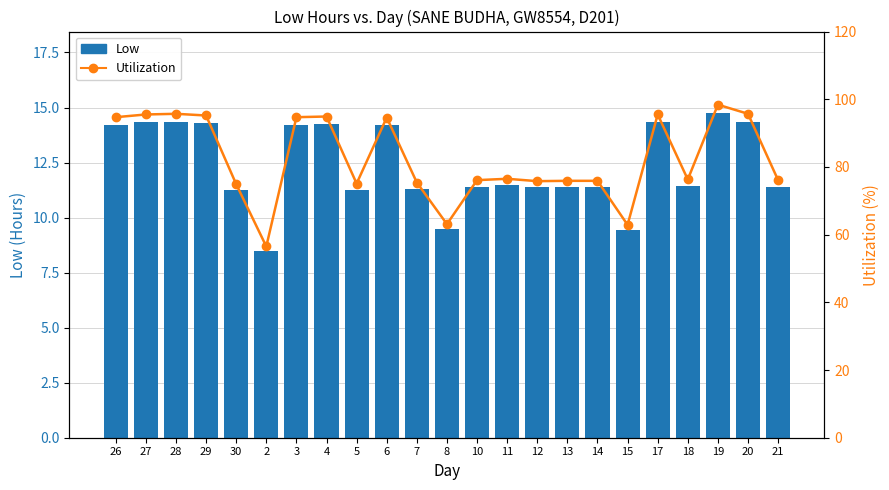

Reading left to right, transcribe all the data shown in this chart.

Low: 14.2	14.3	14.3	14.3	11.2	8.5	14.2	14.2	11.3	14.2	11.3	9.5	11.4	11.5	11.4	11.4	11.4	9.4	14.3	11.4	14.8	14.4	11.4
Utilization: 94.7	95.5	95.7	95.2	74.9	56.5	94.7	94.9	75.1	94.6	75.4	63.1	76.1	76.5	75.8	75.9	75.9	62.9	95.5	76.3	98.4	95.7	76.1